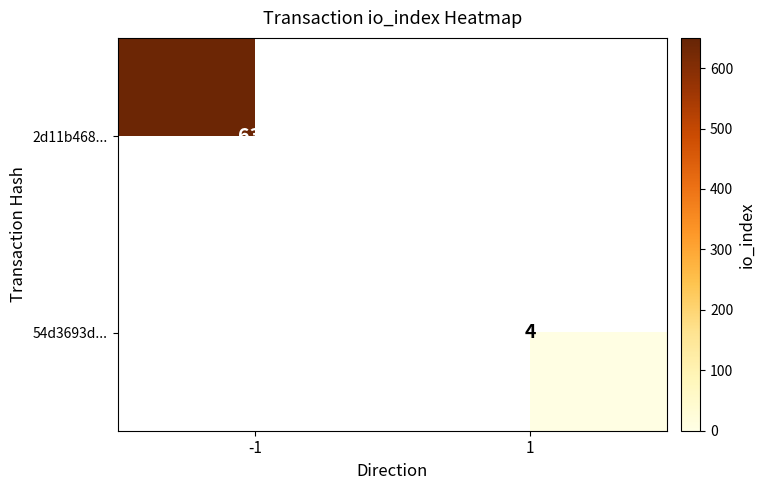

Is it true that 2d11b468... equals 639 at -1?

True